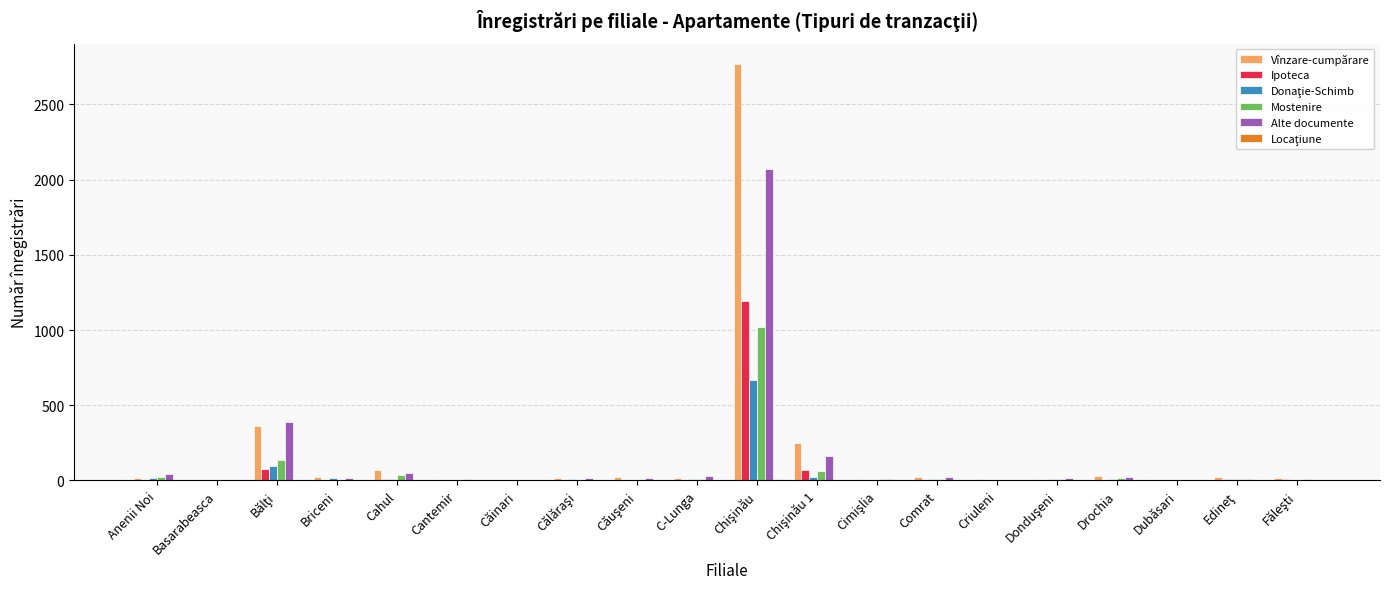

Count the number of categories in the chart.

20